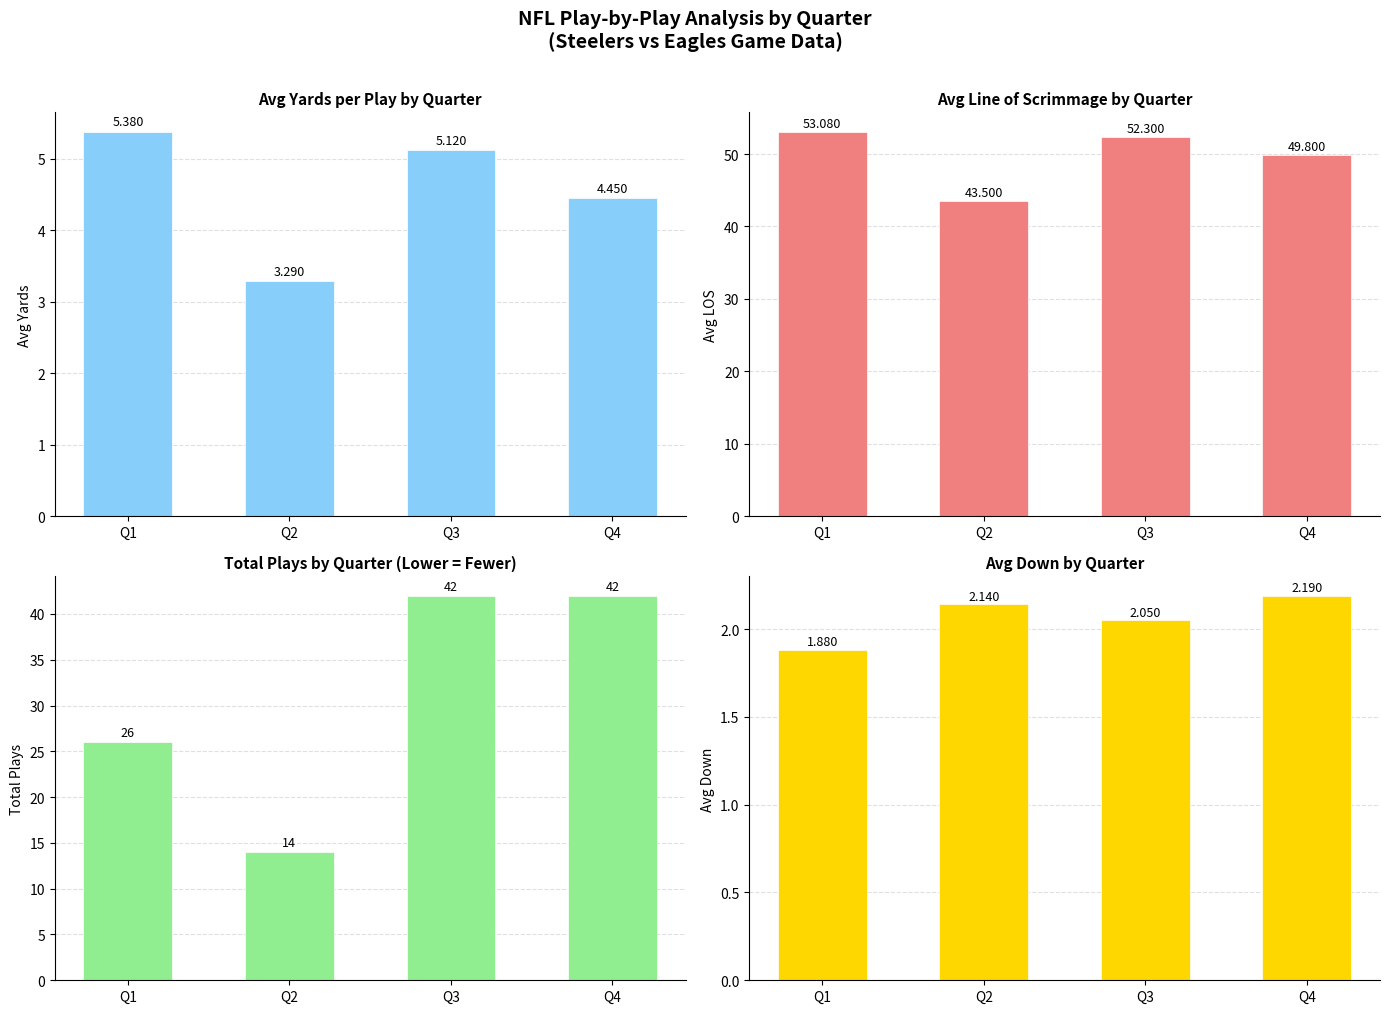

The avg_los series shows 73.8 at Q4. True or false?

False